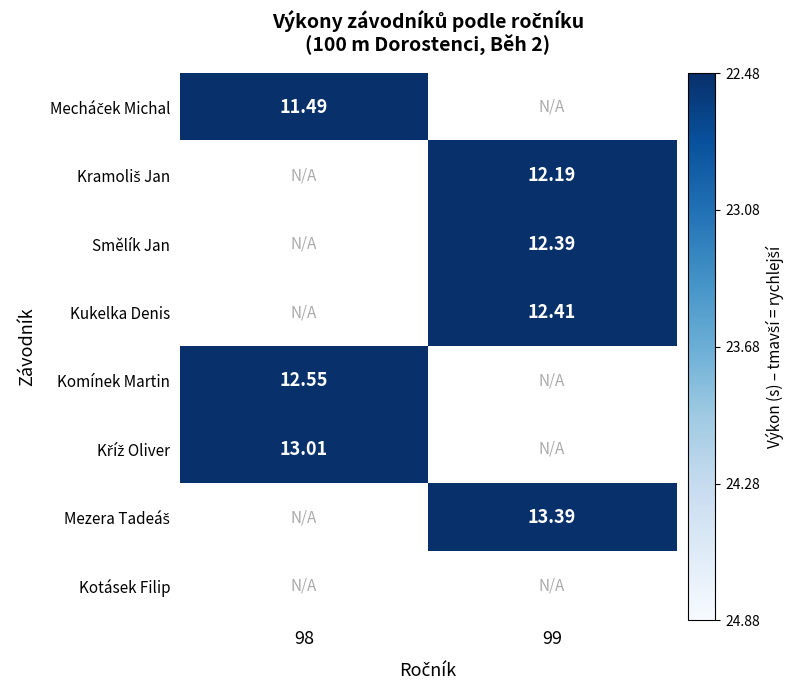

At how many categories does at least one series exceed 12?

2